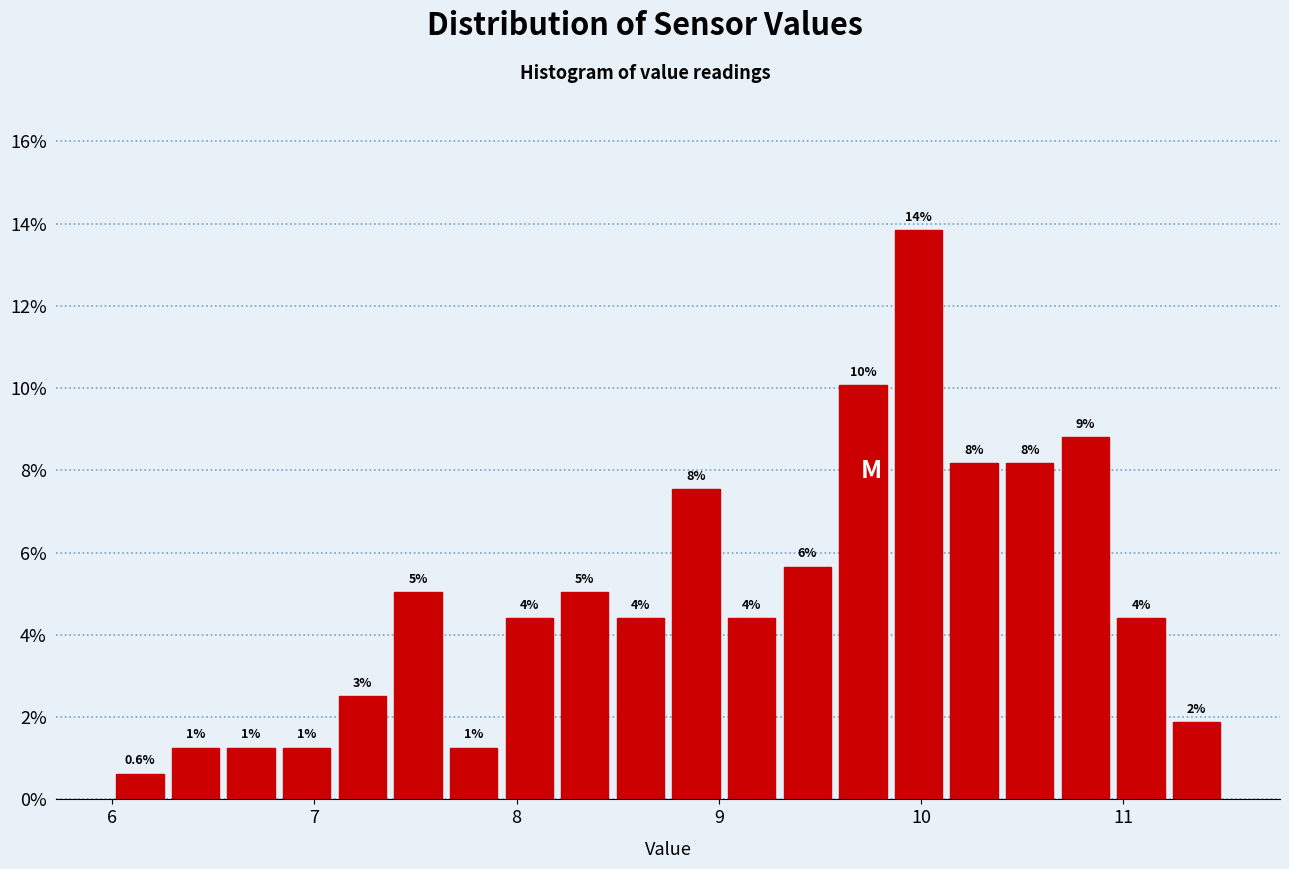

Around what value on the x-axis is the tallest bar? Give the approximate position of its centre, as read against the axis.

10.0